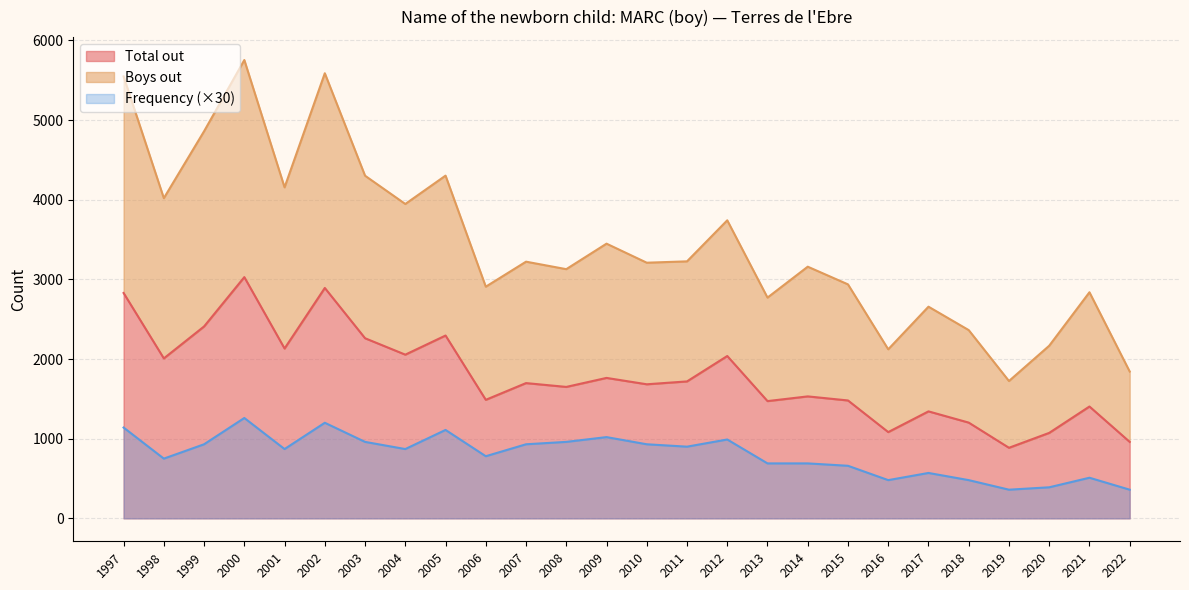

Where does the Total out series first go above 1698?

1997